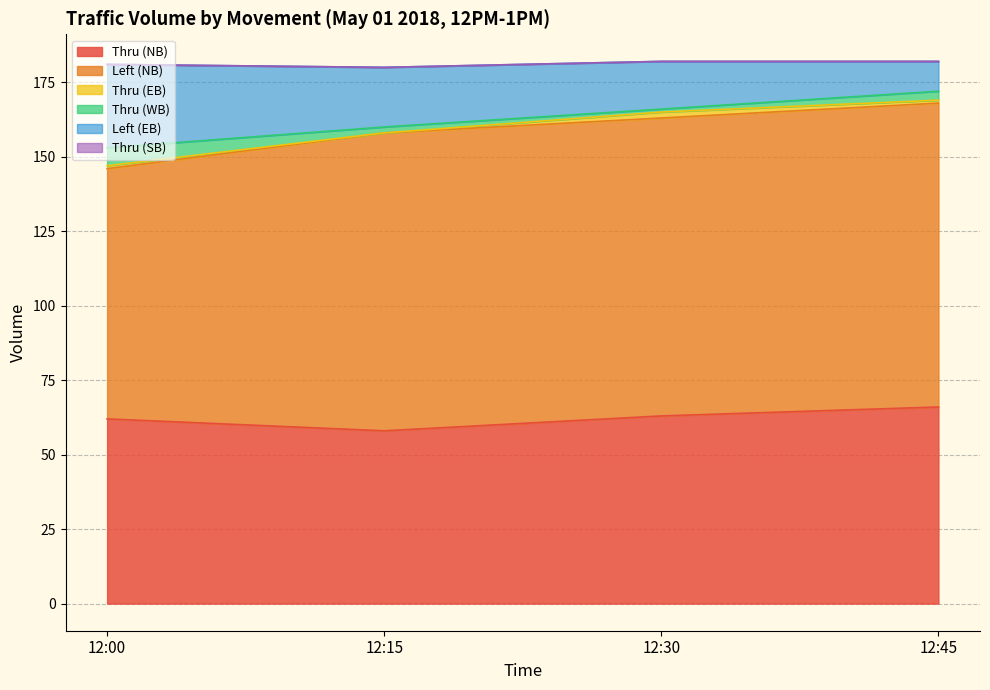

At which label does Thru (WB) first exceed 3?

12:00